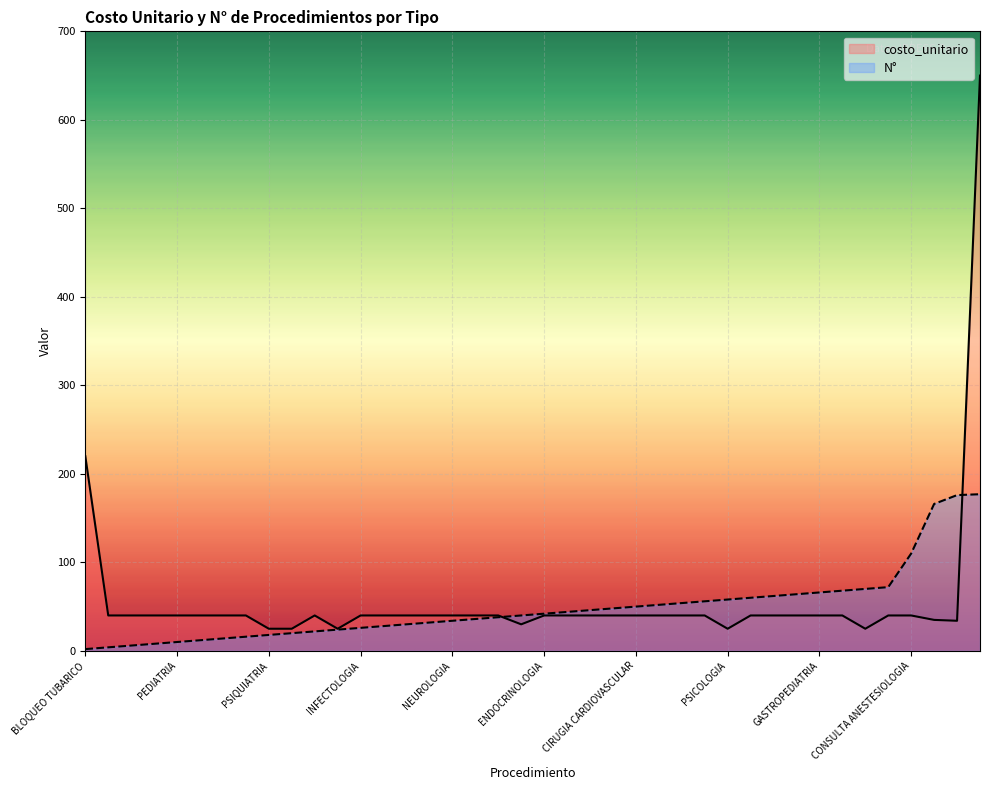

List the labels in order of N° value, largest first.

RMN CEREBRO, MICROALBUMINUREA, ECOGRAFIA PROSTATICA, CONSULTA ANESTESIOLOGIA, TRAUMATOLOGIA, NUTRICION, GINECOLOGIA ONCOLOGICA, GASTROPEDIATRIA, ONCOLOGIA, NEUROPEDIATRIA, NEUROCIRUGIA, PSICOLOGIA, CIRUGIA PLASTICA, CIRUGIA CABEZA, CIRUGIA PEDIATRICA, CIRUGIA CARDIOVASCULAR, CIRUGIA GENERAL, ANESTESIOLOGIA, GASTROENTEROLOGIA, ENDOCRINOLOGIA, GERIATRIA, HEMATOLOGIA, REUMATOLOGIA, NEUROLOGIA, NEUMOLOGIA, NEFROLOGIA, MEDICINA FISICA, INFECTOLOGIA, ODONTOLOGIA, DERMATOLOGIA, OBSTETRICIA, PSIQUIATRIA, UROLOGIA, OTORRINOLARINGOLOGIA, GINECOLOGIA, PEDIATRIA, MEDICINA INTERNA, OFTALMOLOGIA, CARDIOLOGIA, BLOQUEO TUBARICO